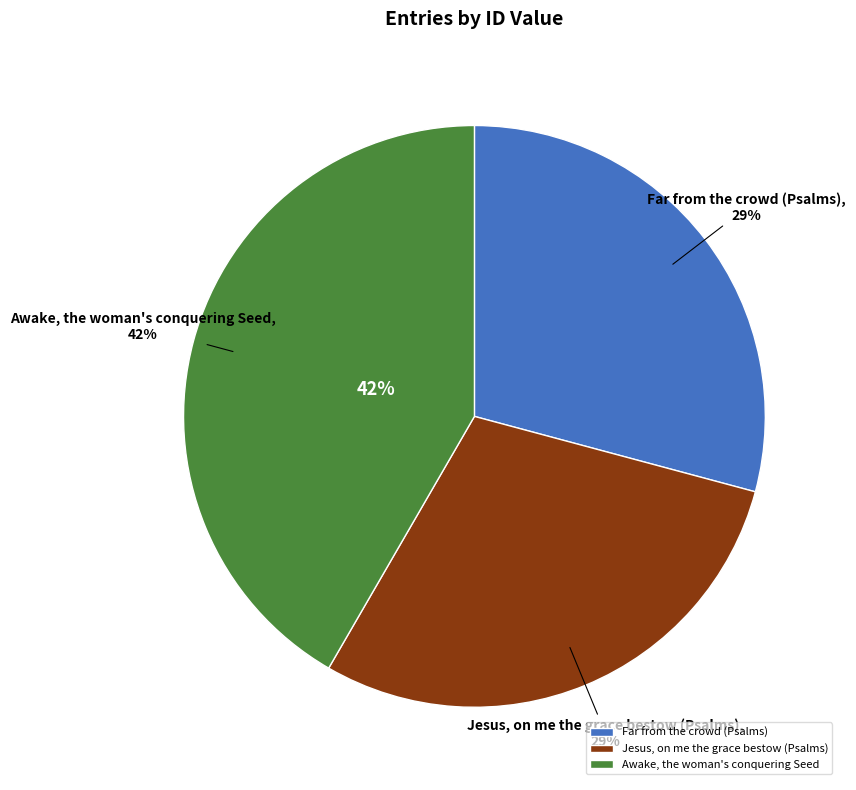

Do Far from the crowd (Psalms) and Awake, the woman's conquering Seed together represent more than half of the pie?

Yes